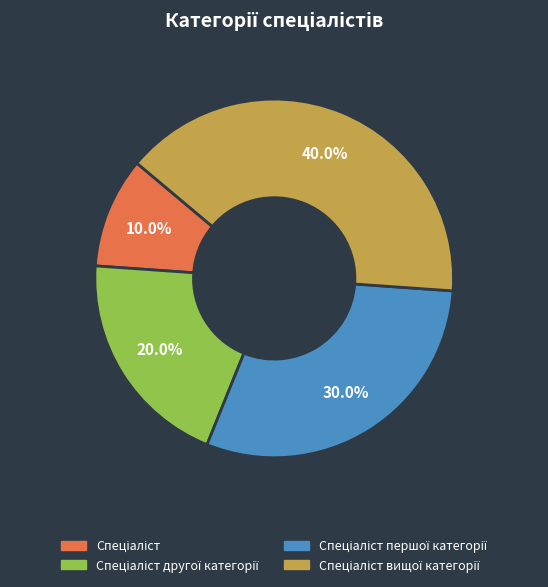

Is there any slice that represents more than half of the pie?

No